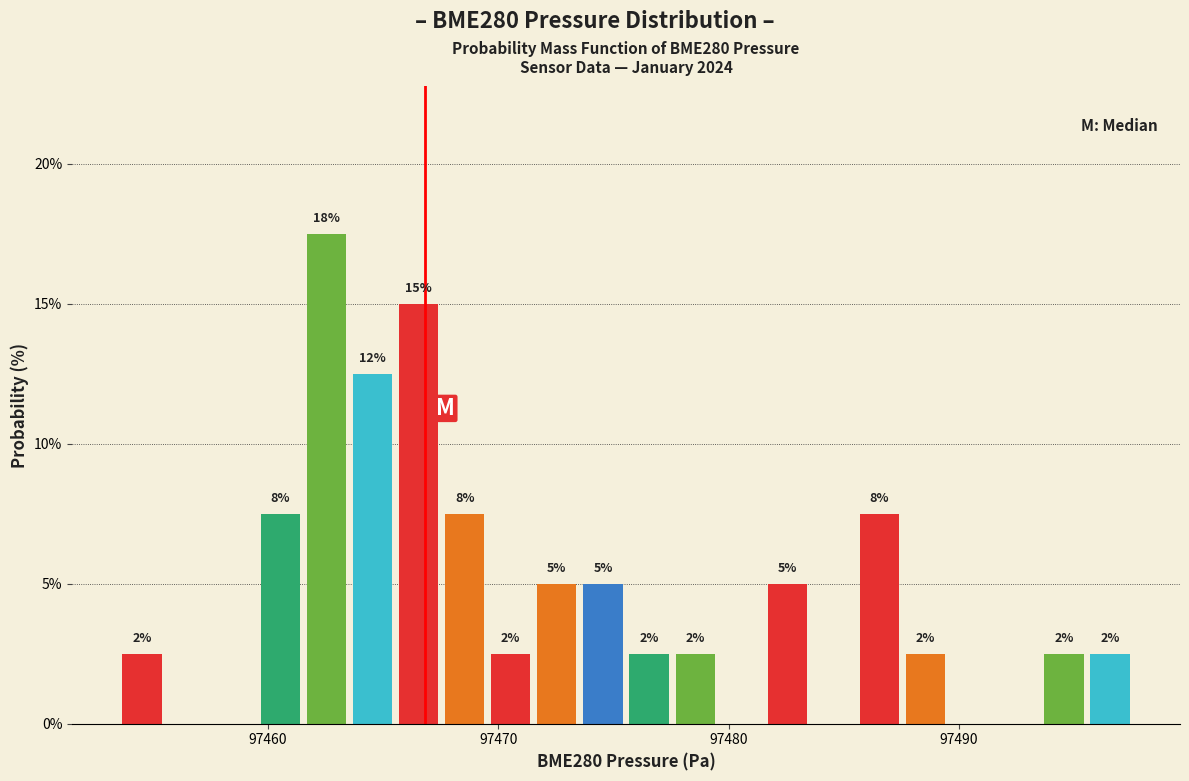

Read against the x-axis, roughly where is the centre of the tallest bar?

97463